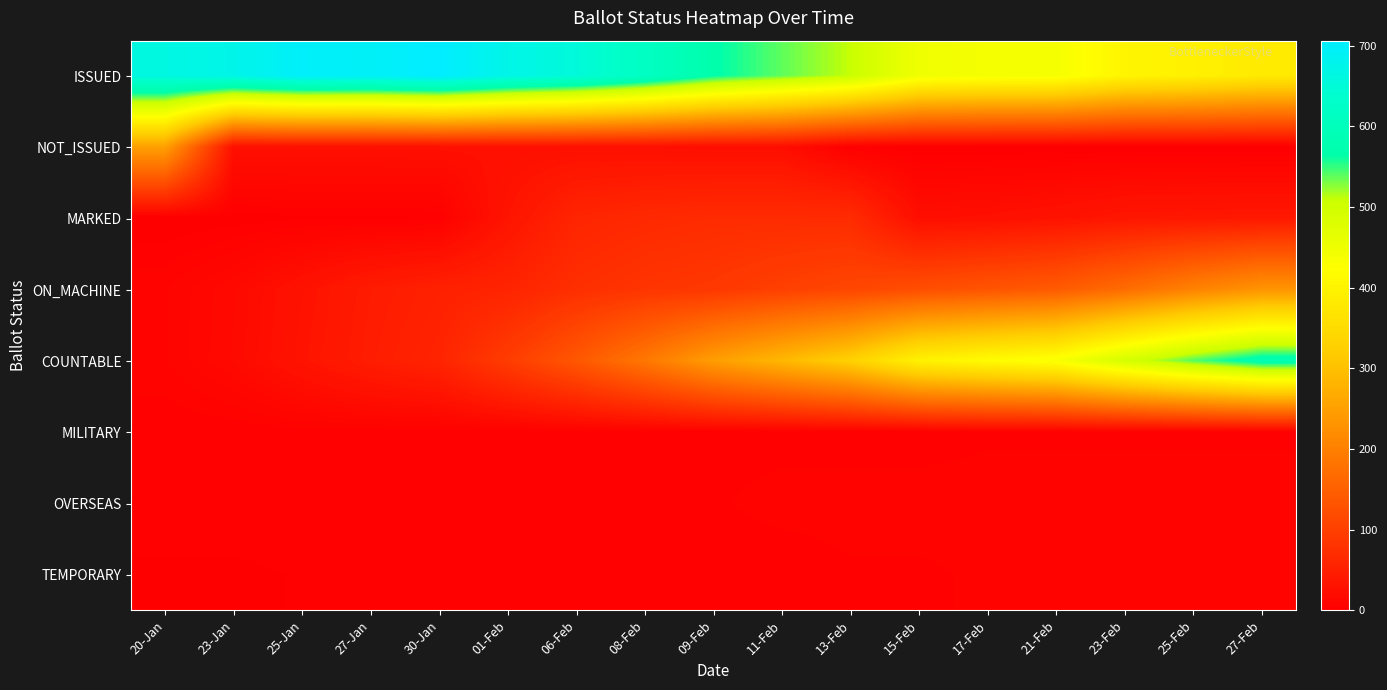

Rank the series by their maximum value, from lowest to highest.

MILITARY, TEMPORARY, OVERSEAS, MARKED, ON_MACHINE, NOT_ISSUED, COUNTABLE, ISSUED